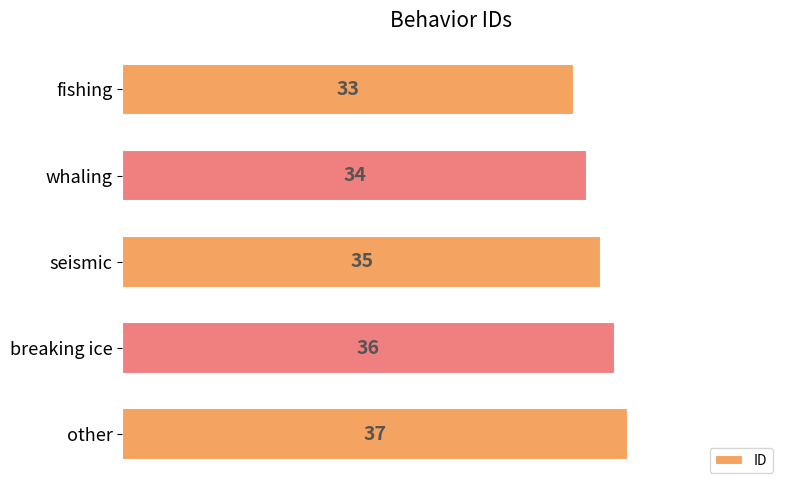

Between fishing and whaling, which is larger?

whaling